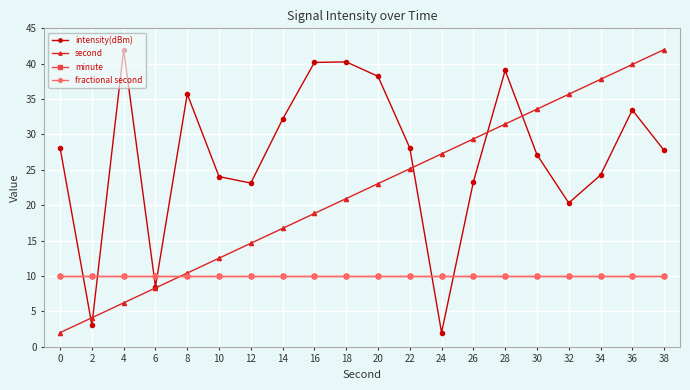

What is the minimum value shown in the chart?

2.0